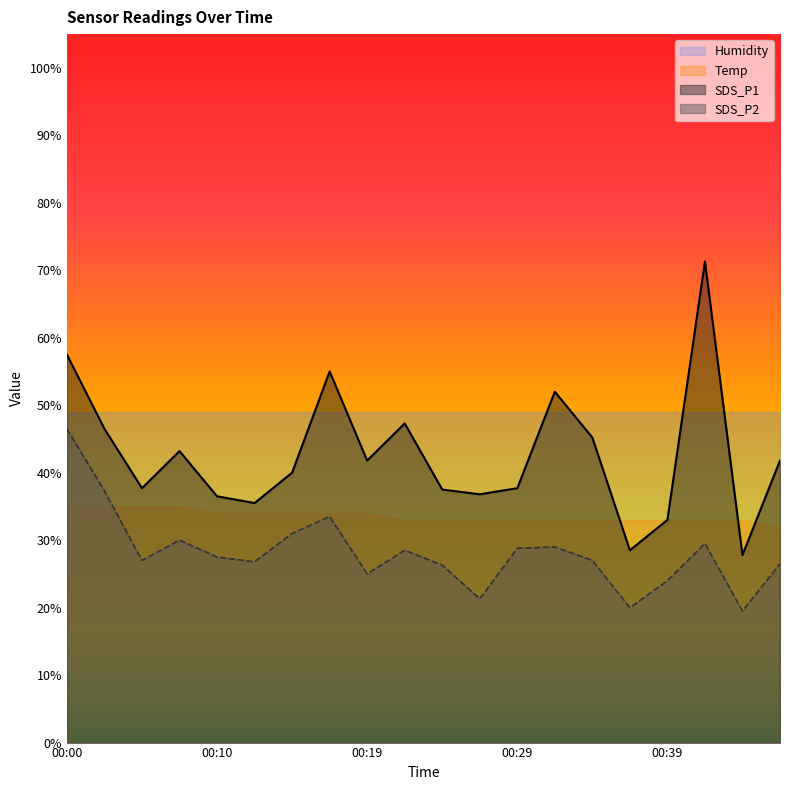

What are all the series names shown in the legend?

Humidity, Temp, SDS_P1, SDS_P2